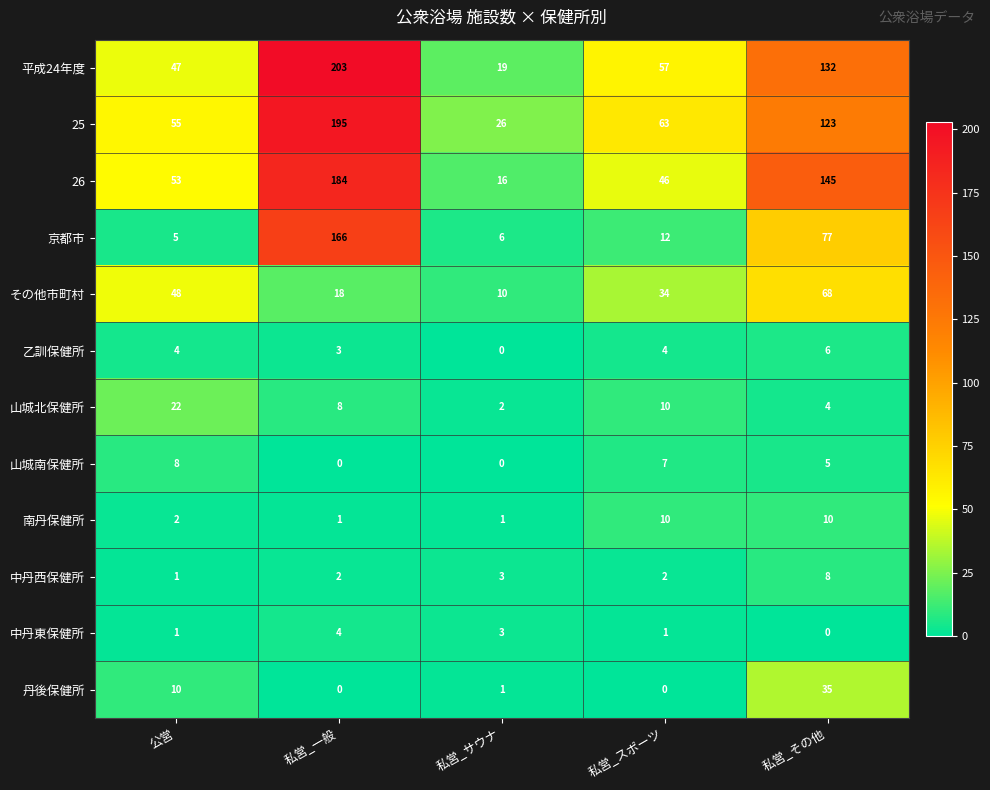

List the labels in order of 平成24年度 value, smallest first.

私営_サウナ, 公営, 私営_スポーツ, 私営_その他, 私営_一般